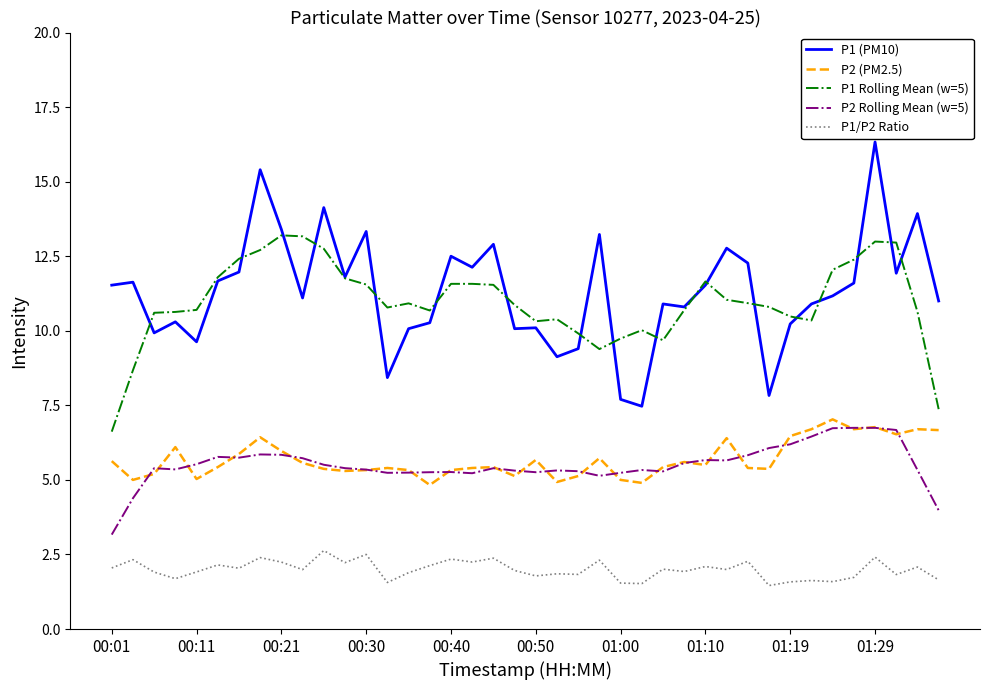

Which series has the widest spread of values?

P1 (PM10)